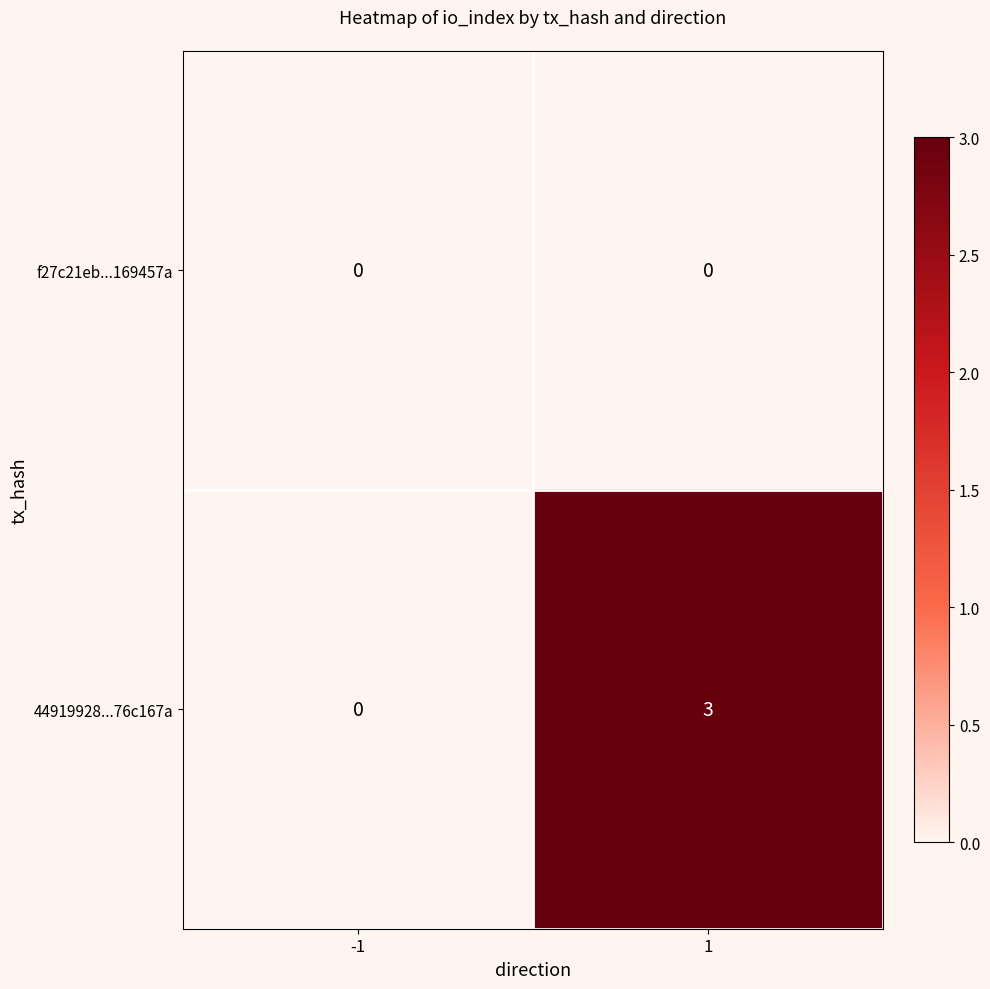

Reading left to right, what are all the values shown in this chart?

f27c21eb...169457a: -1=0	1=0
44919928...76c167a: -1=0	1=3